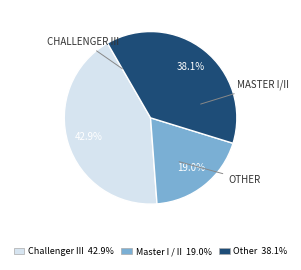

Approximately how many times larger is the value at Challenger III compared to Other?

1.1